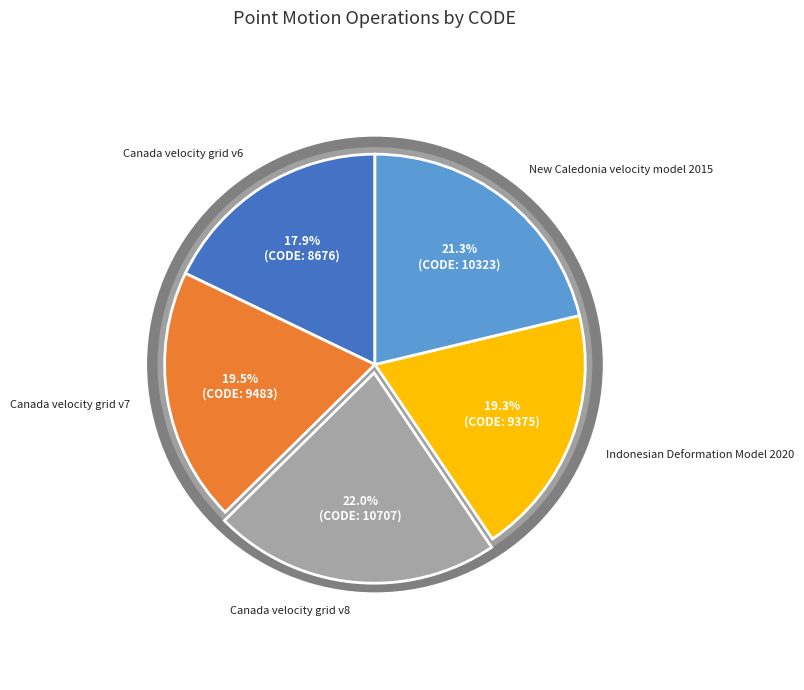

Is Indonesian Deformation Model 2020 the majority of the pie?

No